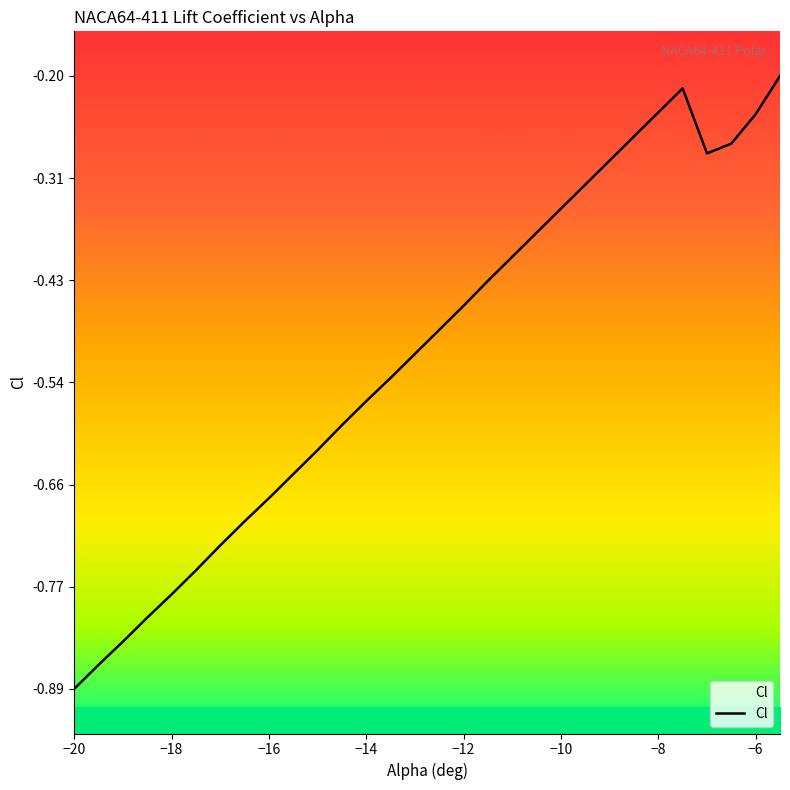

What is the maximum value shown in the chart?

-0.2